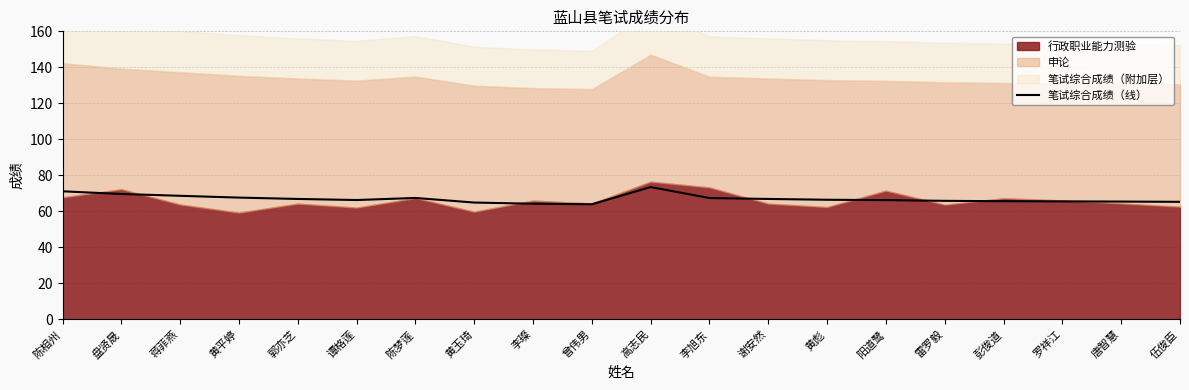

Which has a higher value, 谭格莲 or 郭亦芝?

郭亦芝